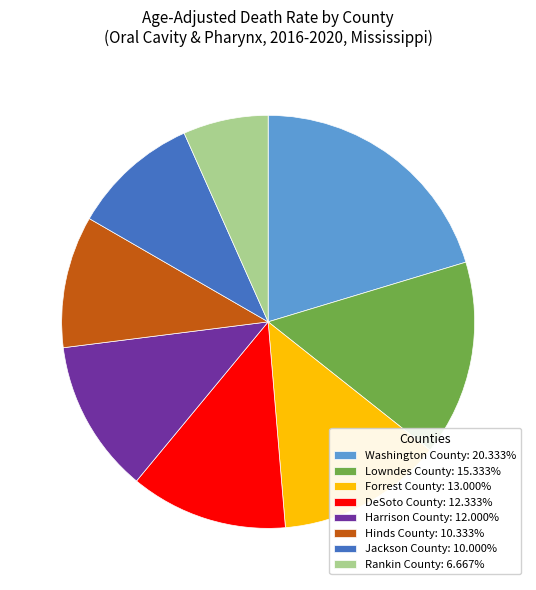

Is there a majority slice in this chart?

No